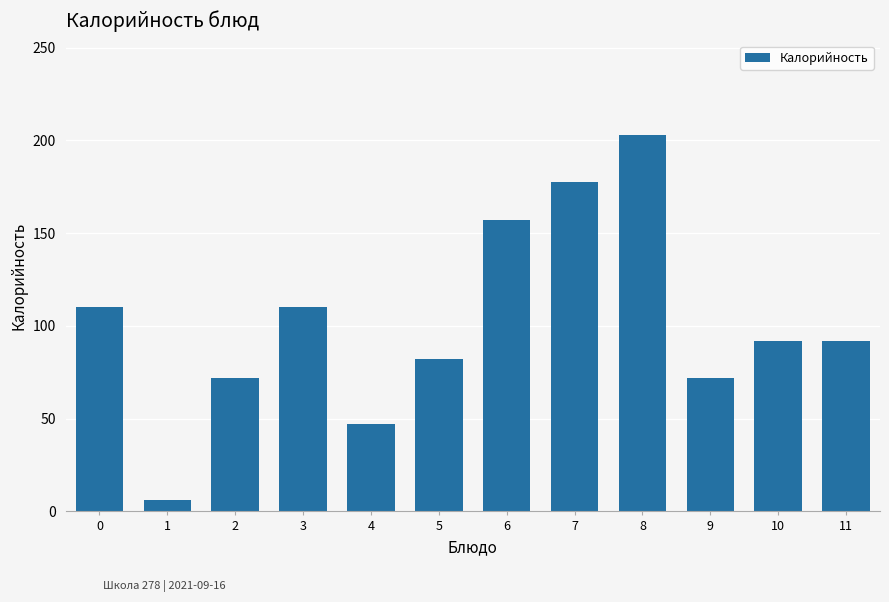

How many data points are less than 92?

5